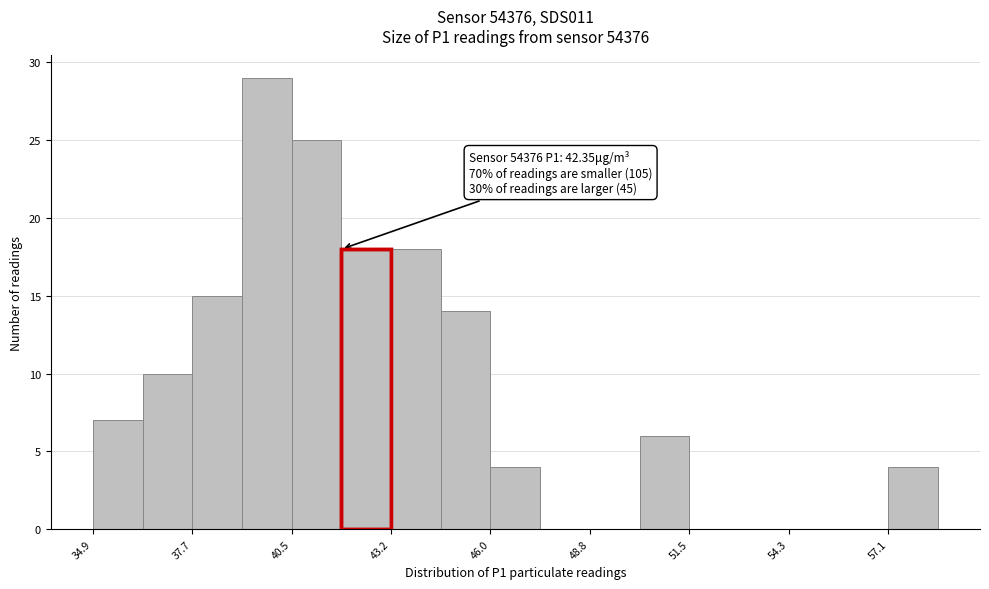

Around what value on the x-axis is the tallest bar? Give the approximate position of its centre, as read against the axis.

40.0